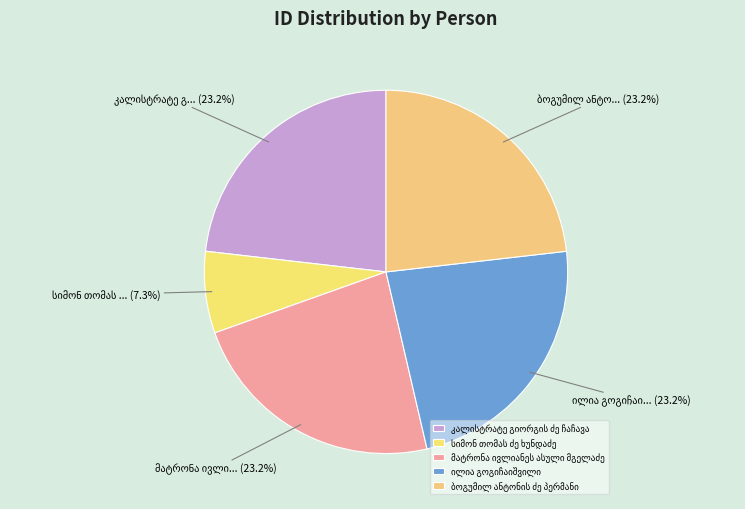

To the nearest percent, what is the difference between the largest and smallest slice percentages?

16%